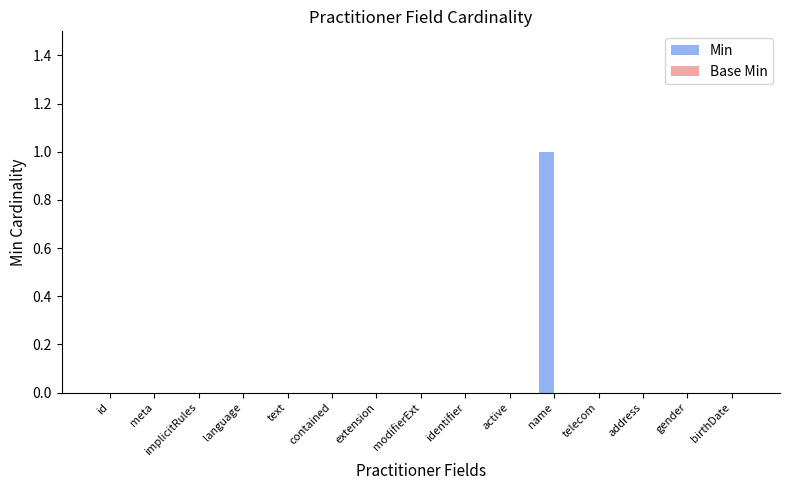

Which category has the highest value across all series?

name